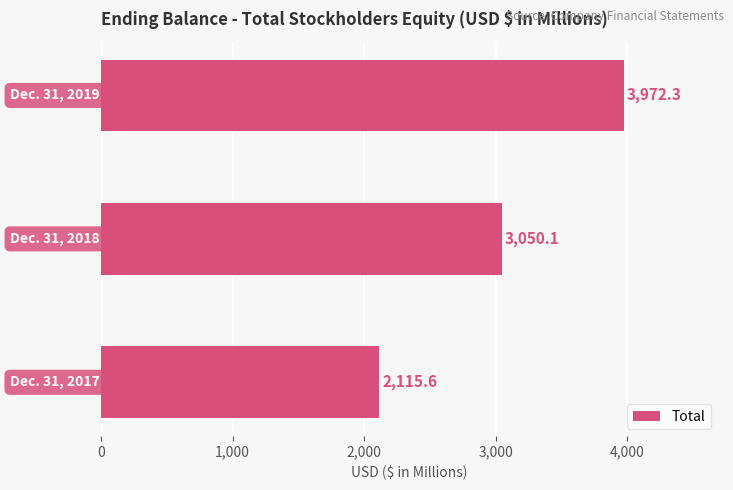

Does the chart contain stacked bars?

No